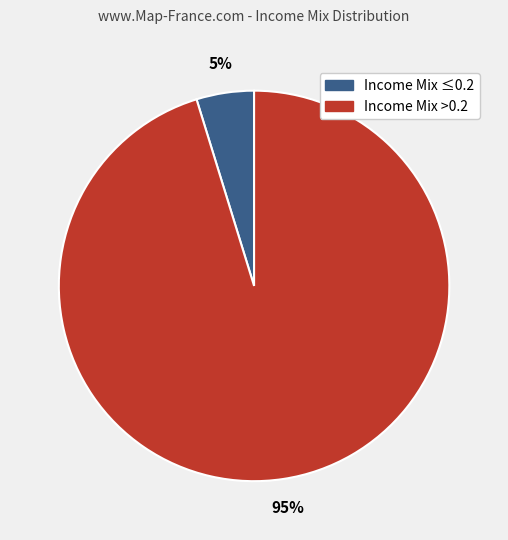

To the nearest percent, what is the difference between the largest and smallest slice percentages?

90%